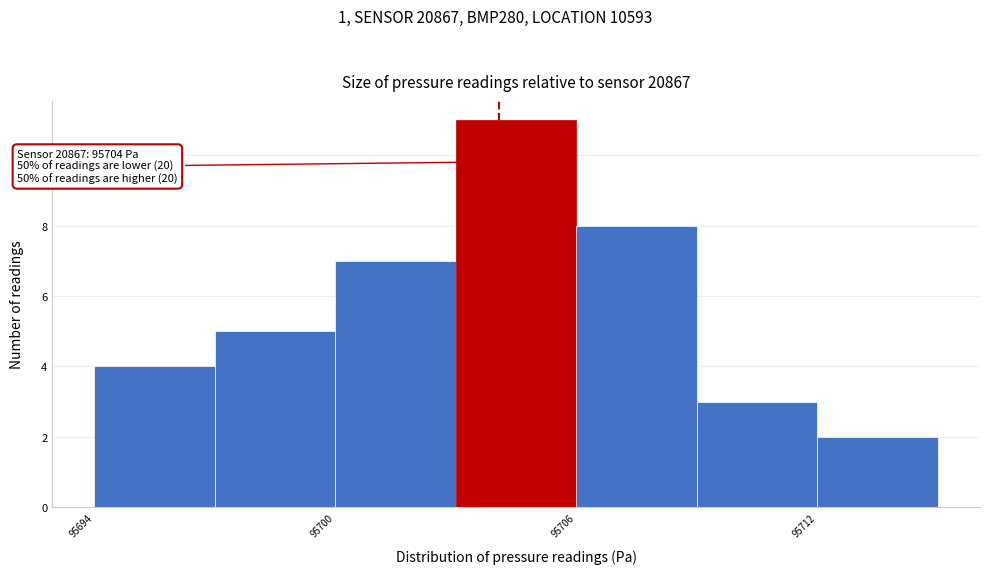

Around what value on the x-axis is the tallest bar? Give the approximate position of its centre, as read against the axis.

95705